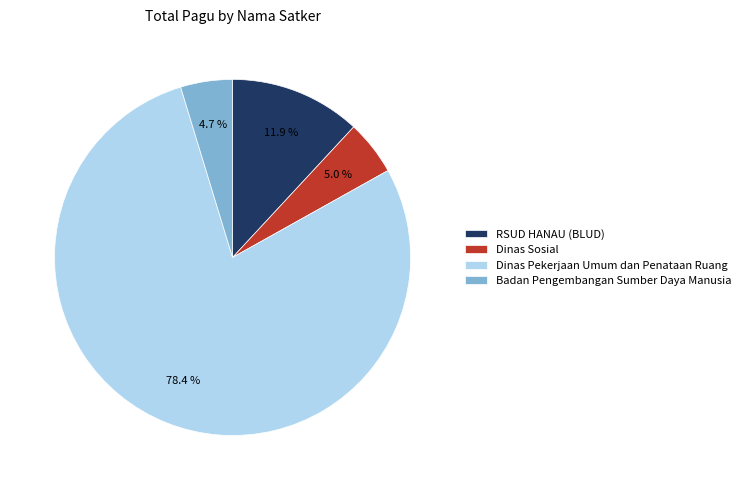

How many slices are in this pie chart?

4